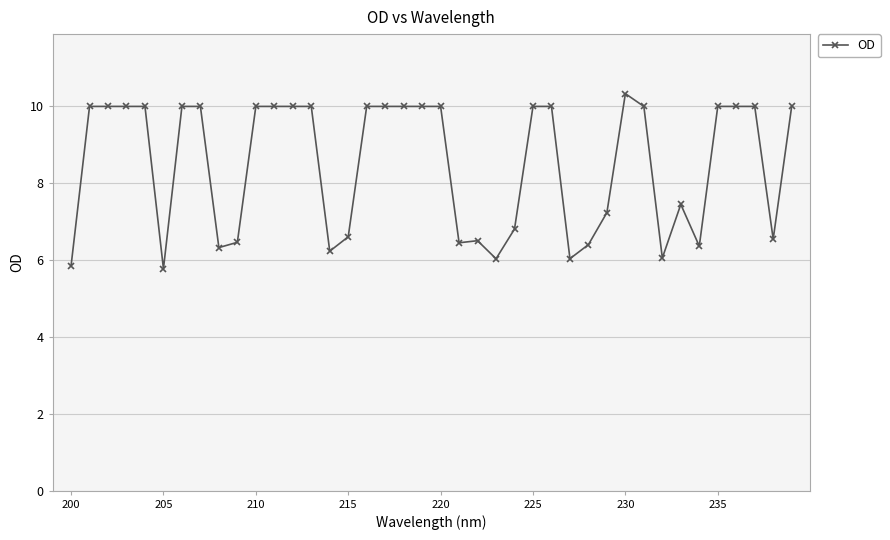

What is the difference between the second highest and minimum values?

4.2